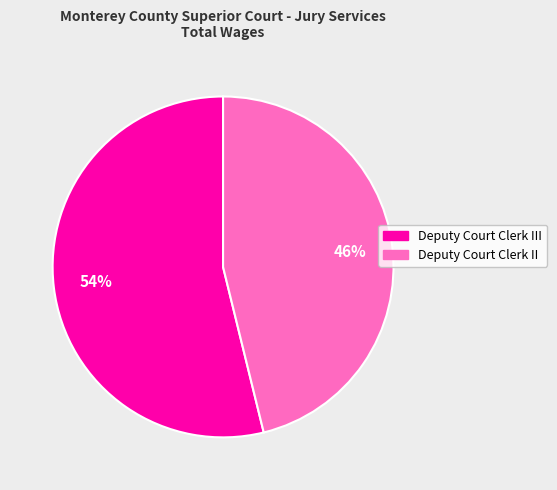

Is there any slice that represents more than half of the pie?

Yes